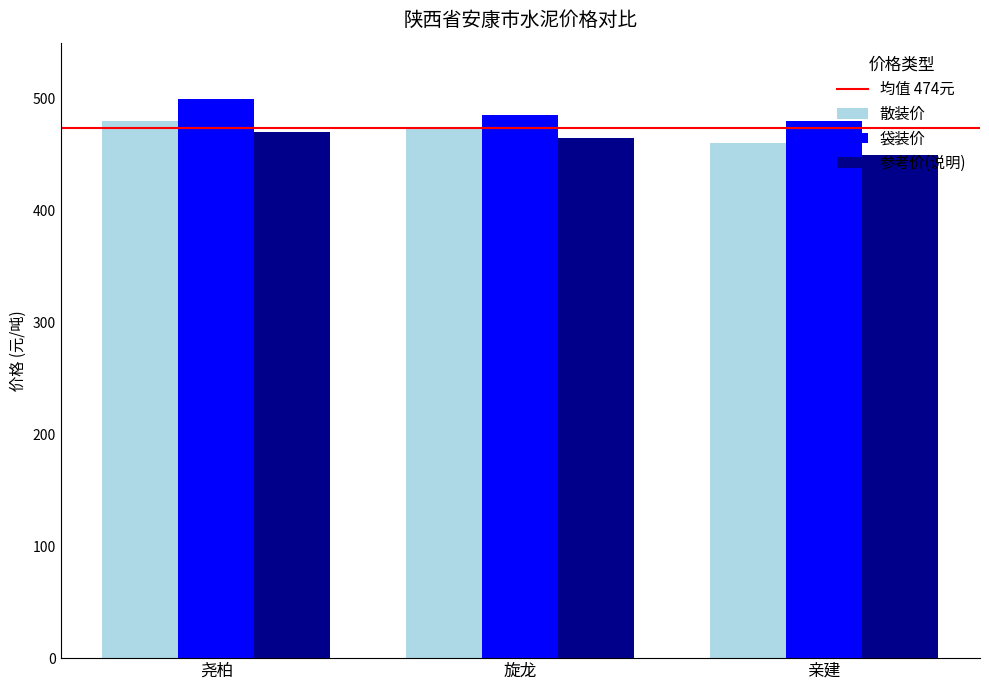

Which series has the largest total across all categories?

袋装价